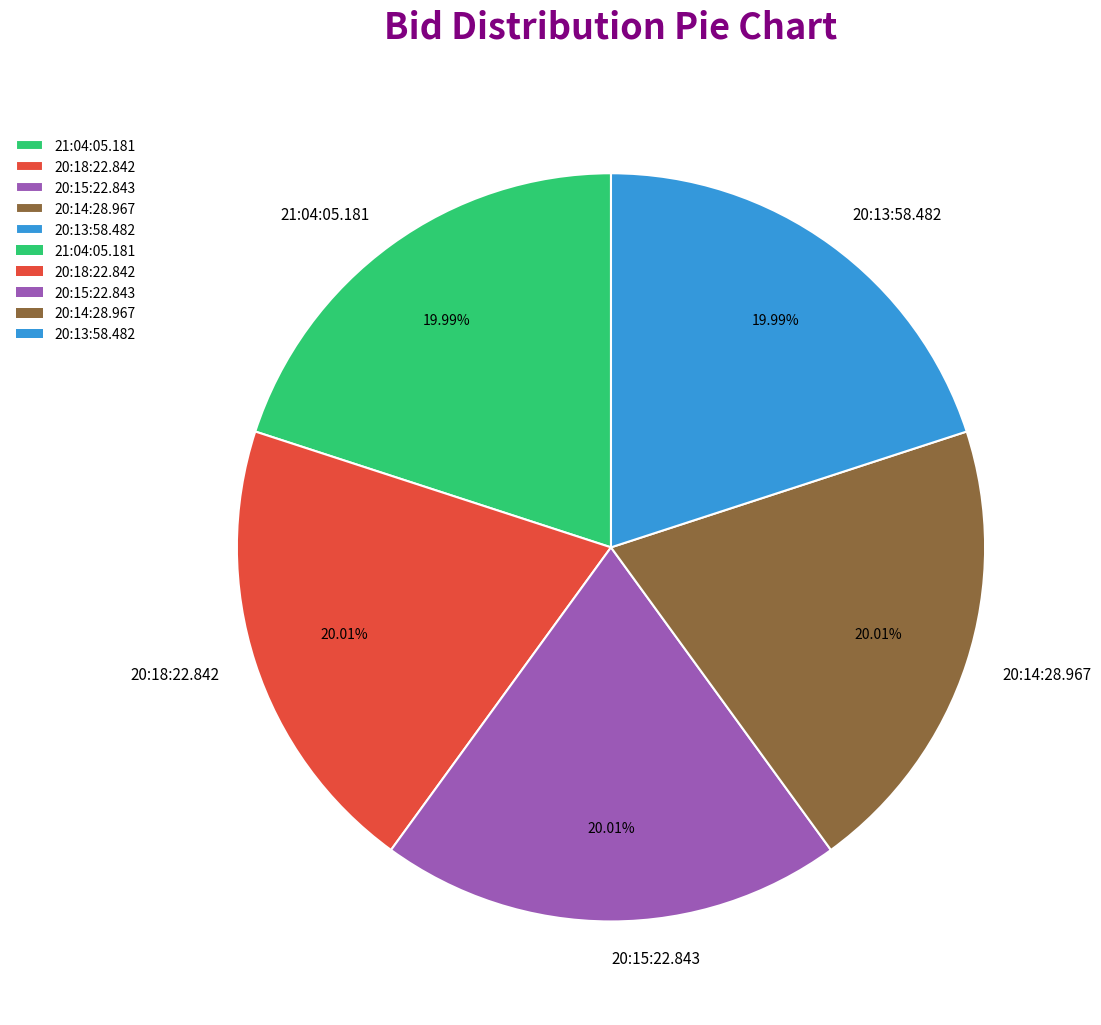

The 21:04:05.181 slice represents 10% of the pie. True or false?

False